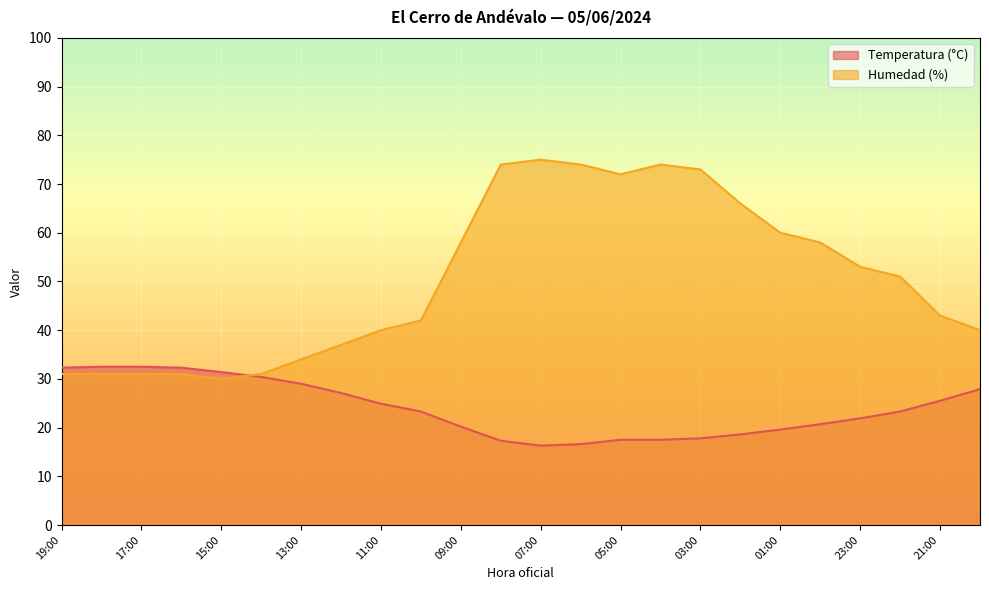

Read the Humedad (%) value at 04:00.

74.0